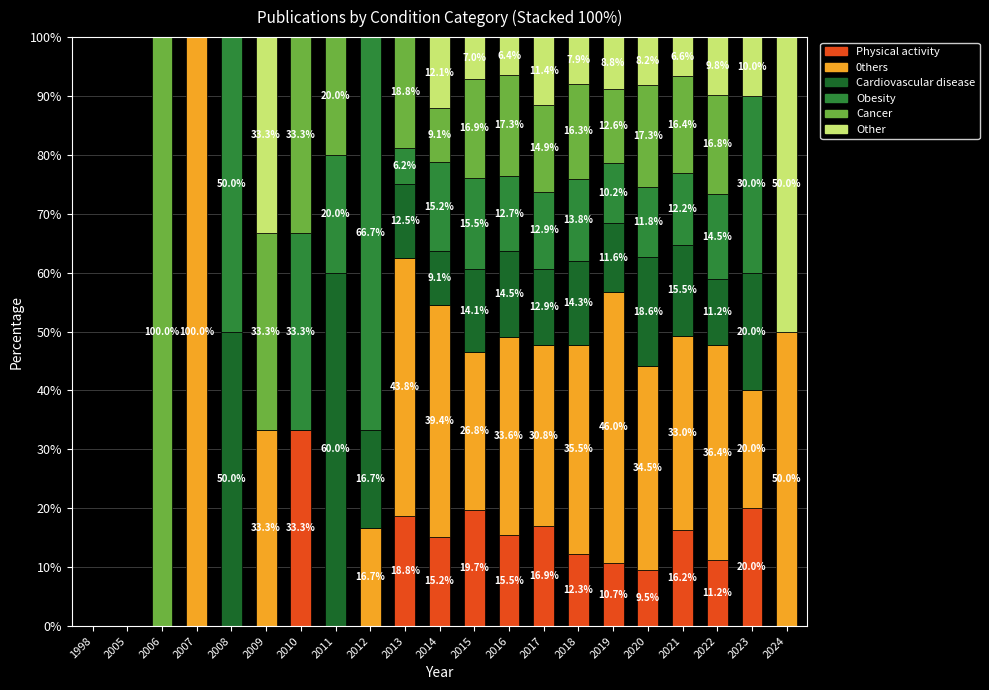

How many categories are shown in the chart?

21